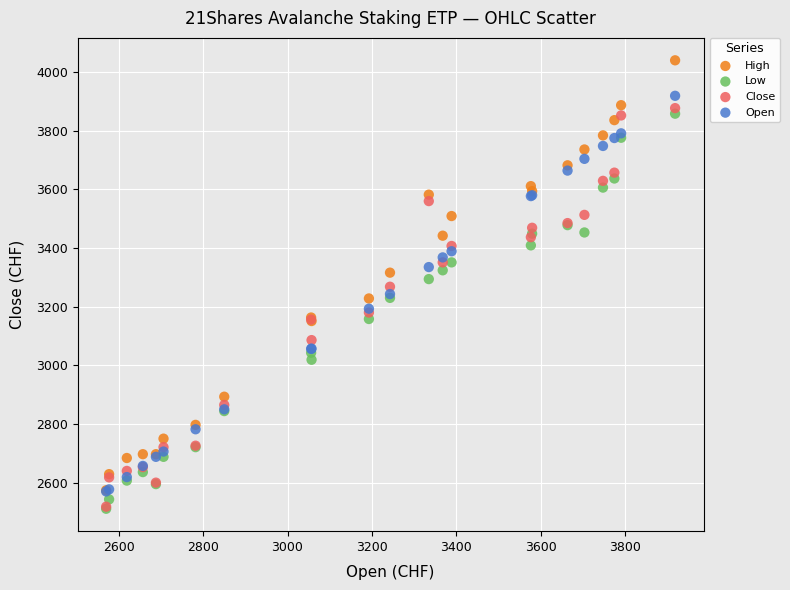

What are all the series names shown in the legend?

High, Low, Close, Open